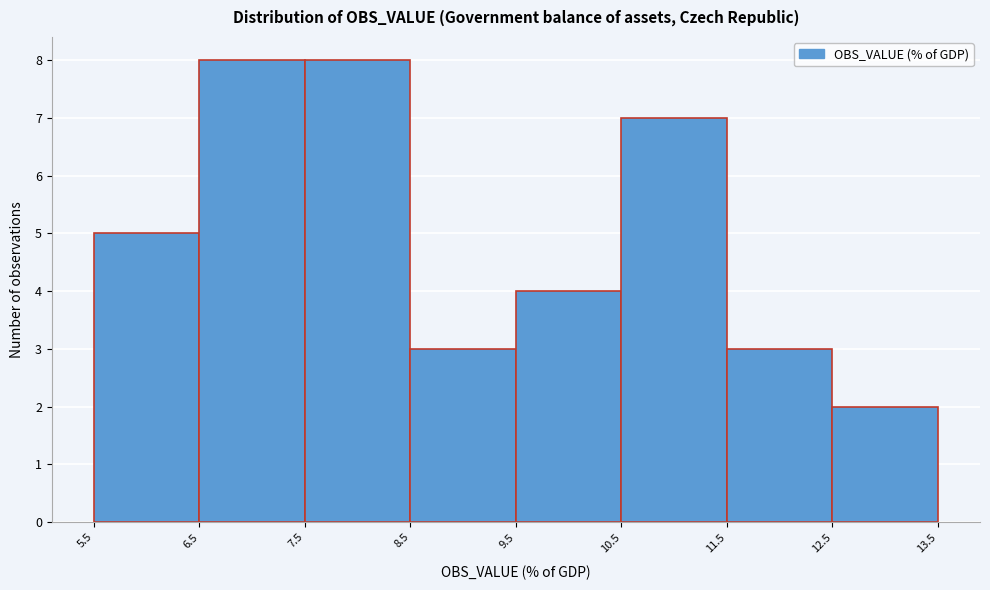

Reading left to right, transcribe this chart: for each bar, give the range it covers on the x-axis and its height. The values are not printed on the chart, so give them approximately, as read against the axis.

5.5 to 6.5: 5
6.5 to 7.5: 8
7.5 to 8.5: 8
8.5 to 9.5: 3
9.5 to 10.5: 4
10.5 to 11.5: 7
11.5 to 12.5: 3
12.5 to 13.5: 2